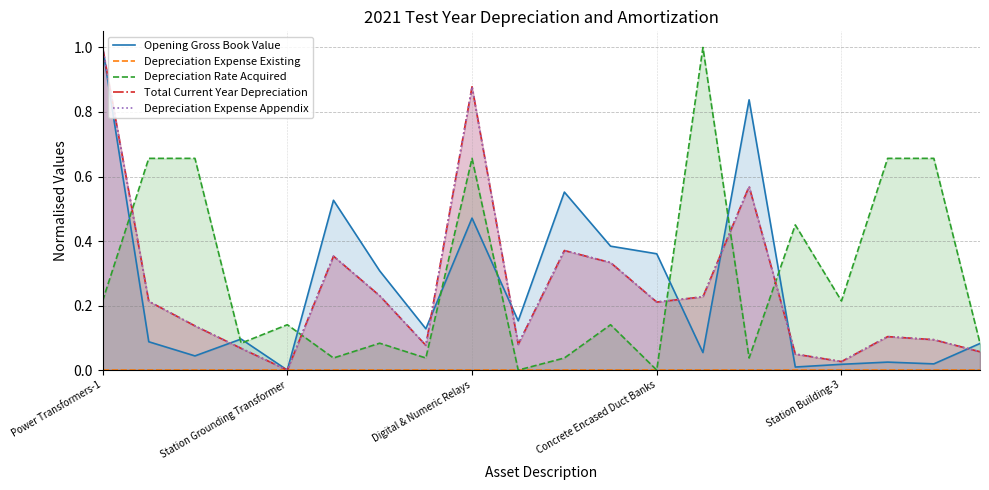

What is the maximum value for Depreciation Expense Appendix?

1.0